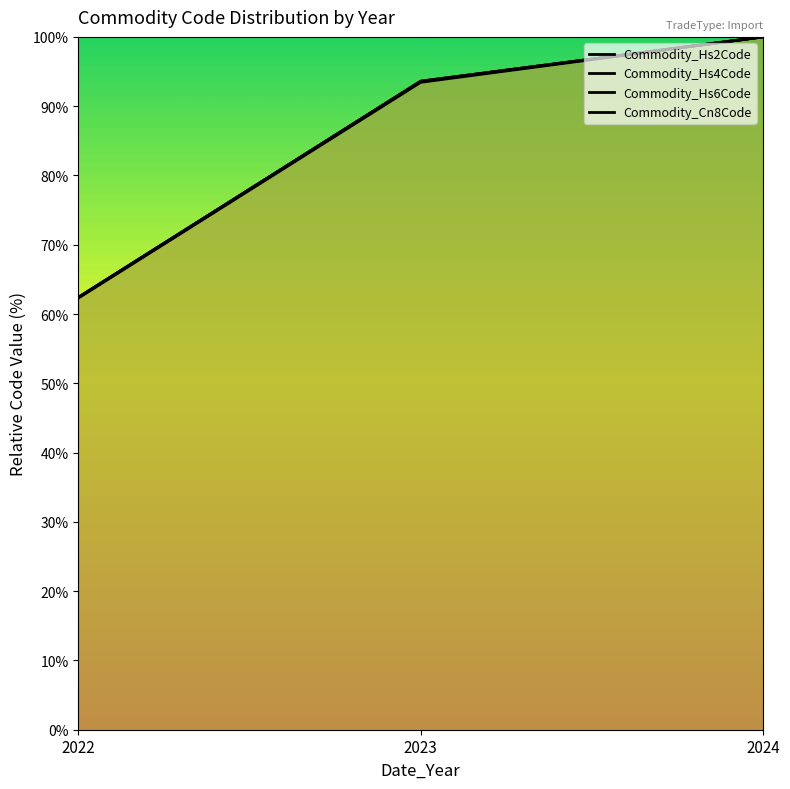

What are all the series names shown in the legend?

Commodity_Hs2Code, Commodity_Hs4Code, Commodity_Hs6Code, Commodity_Cn8Code